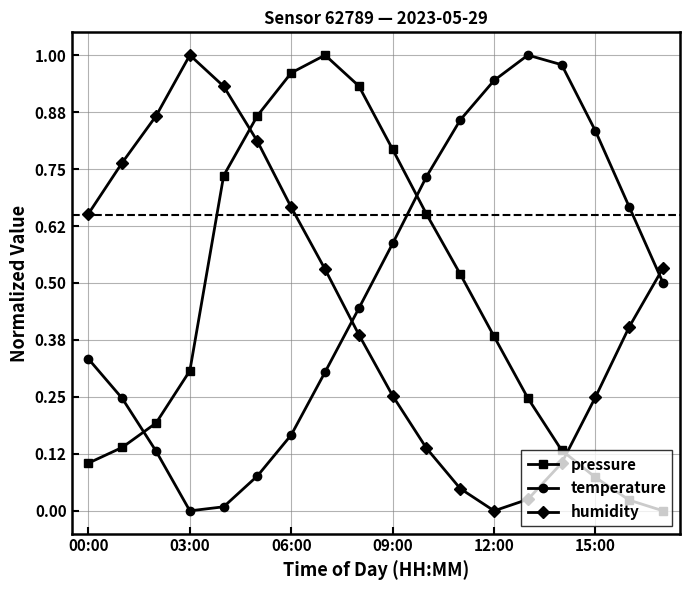

Which series ends up on top after the final intersection of humidity and temperature?

humidity